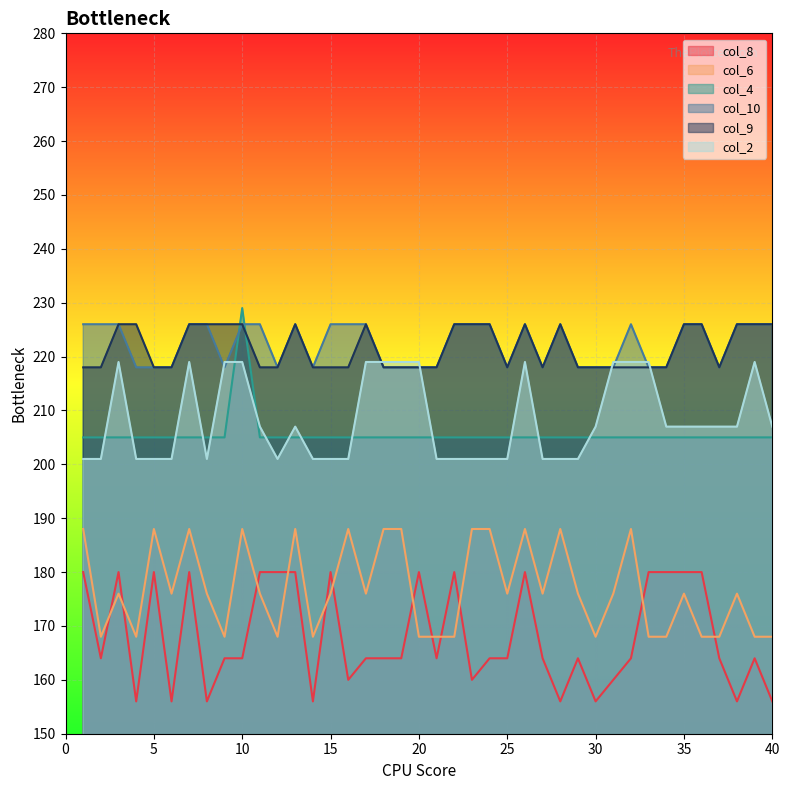

How many interior local peaks does the col_4 series have?

1